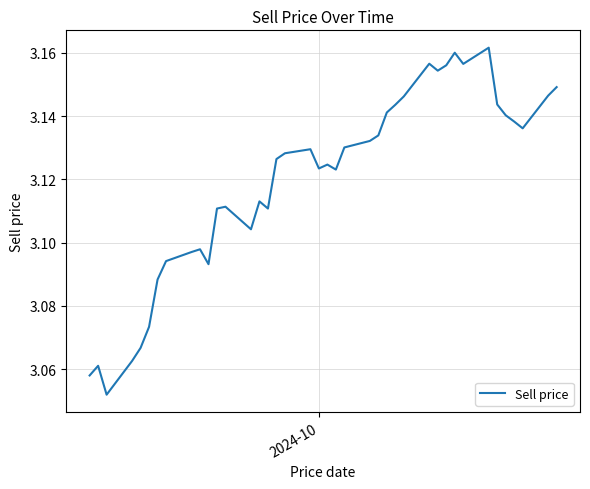

Does the chart have visible grid lines?

Yes